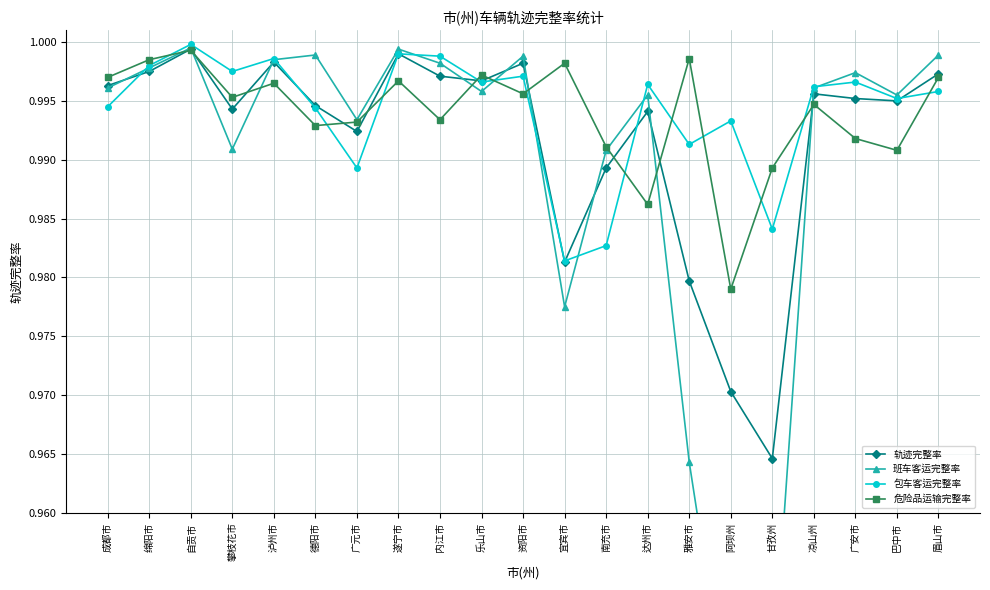

List the series in order of their peak value, highest first.

包车客运完整率, 班车客运完整率, 轨迹完整率, 危险品运输完整率